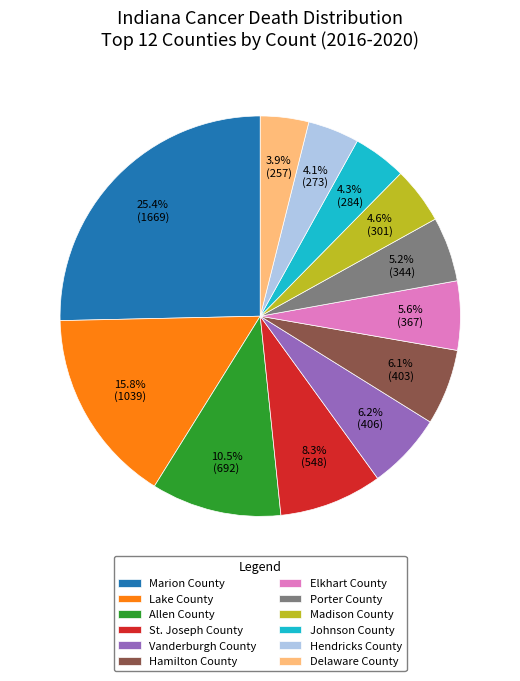

Between Hamilton County and Elkhart County, which is larger?

Hamilton County